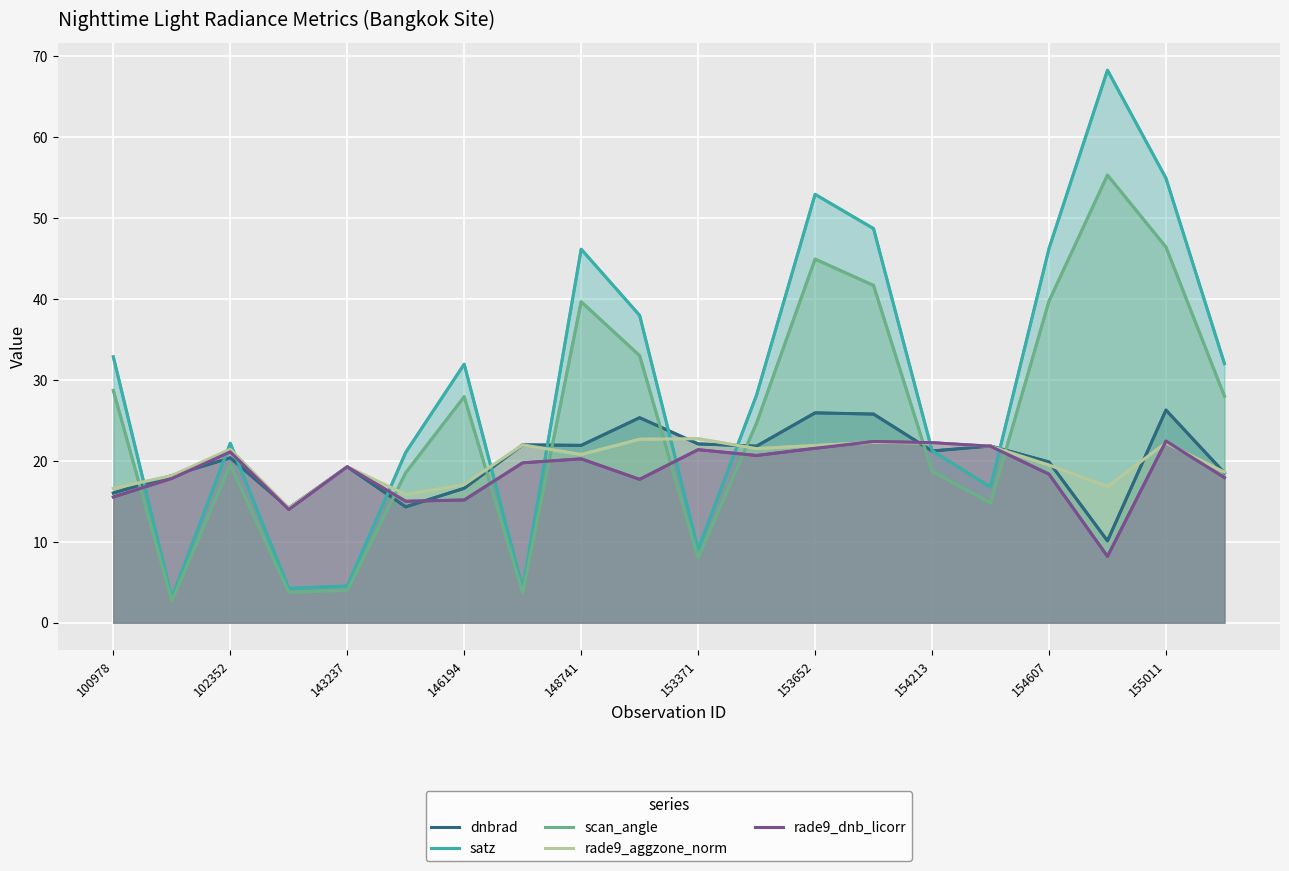

How many categories are shown in the chart?

20